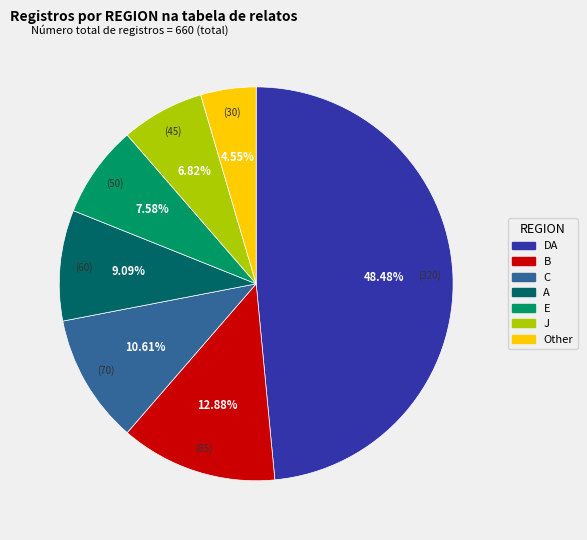

Is there any slice that represents more than half of the pie?

No